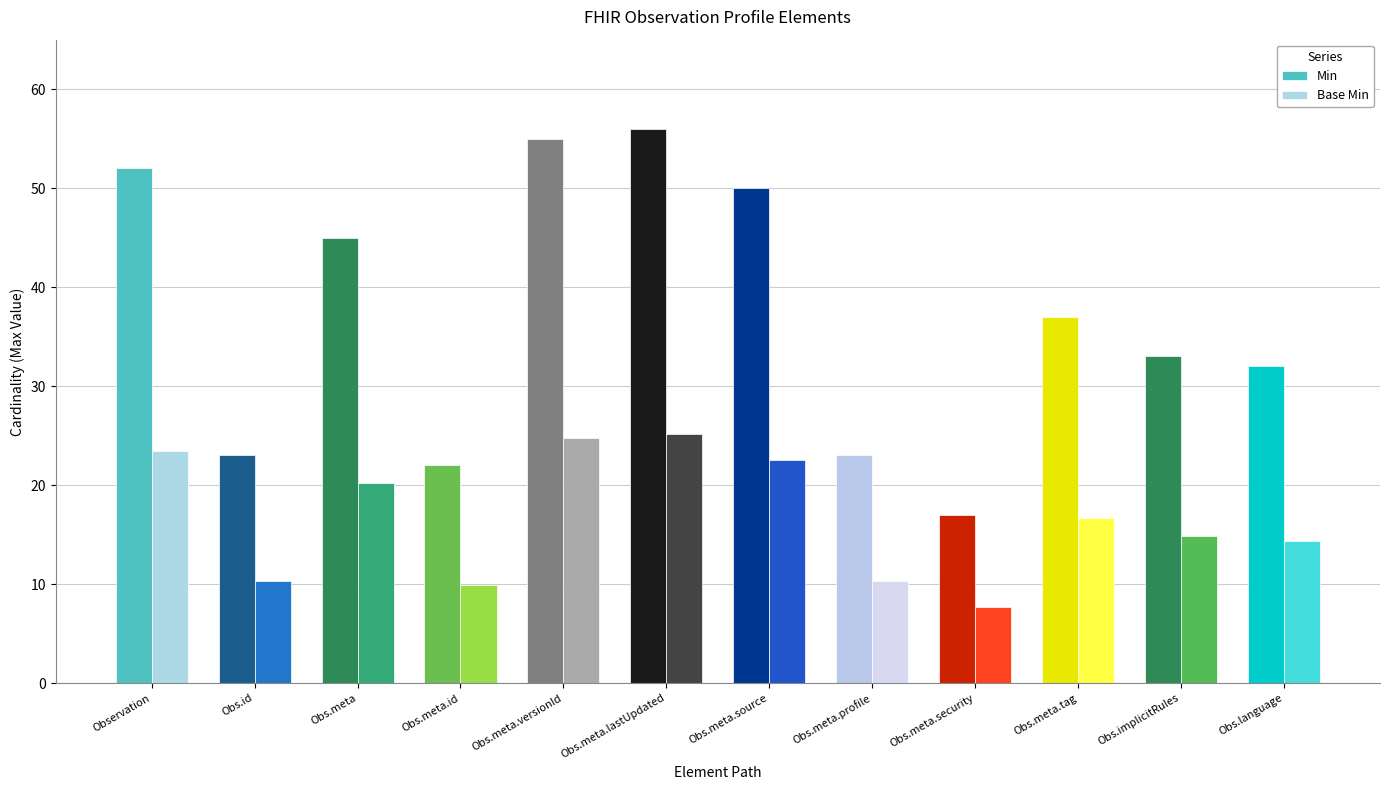

Which series changed the most between Obs.meta.security and Obs.implicitRules?

Min